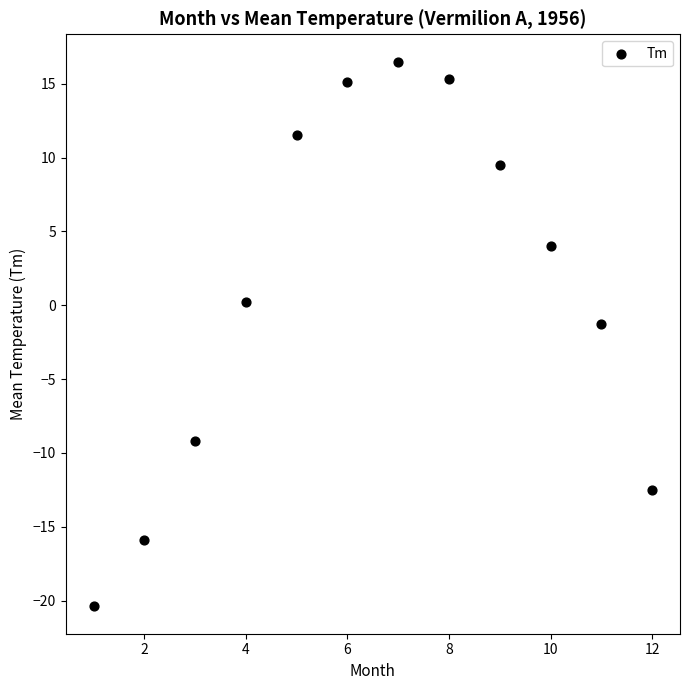

What is the range of X values (max minus min)?

11.0